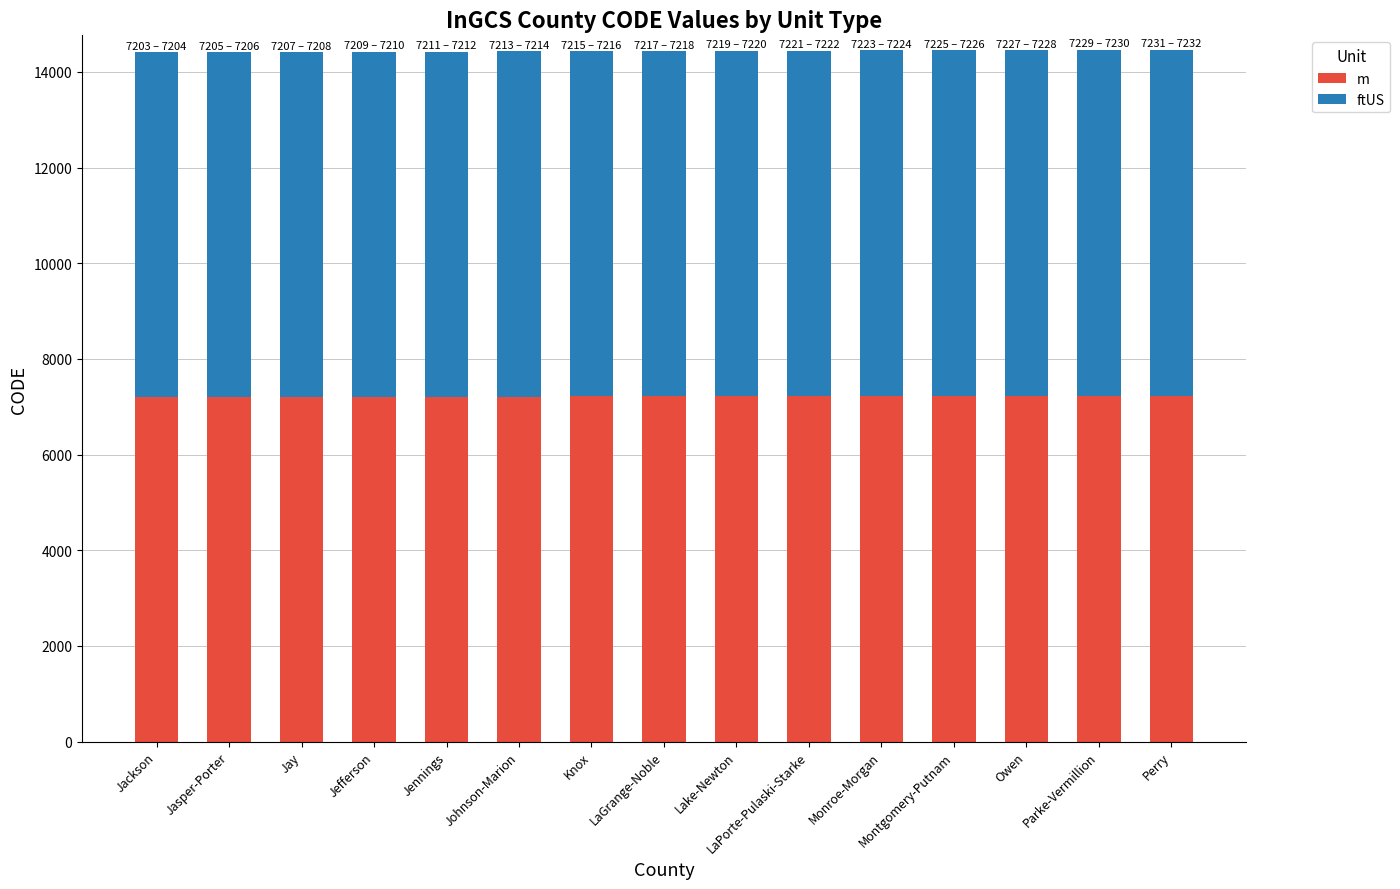

The value of m at Jackson is 2955. True or false?

False